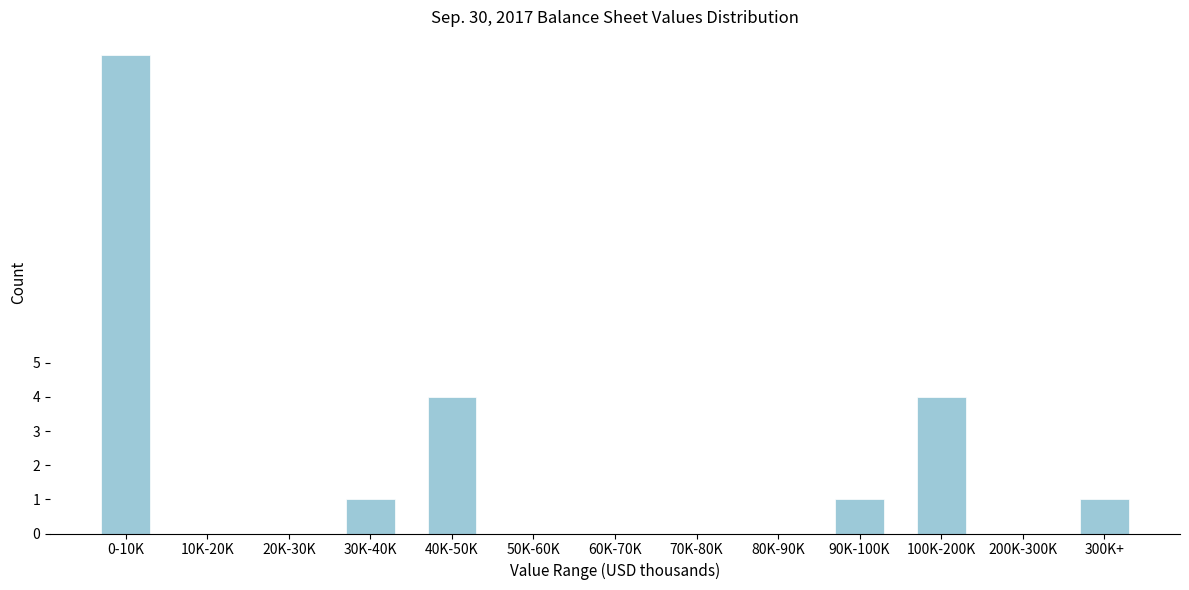

Reading left to right, what are all the values shown in this chart?

0-10K=14	10K-20K=0	20K-30K=0	30K-40K=1	40K-50K=4	50K-60K=0	60K-70K=0	70K-80K=0	80K-90K=0	90K-100K=1	100K-200K=4	200K-300K=0	300K+=1